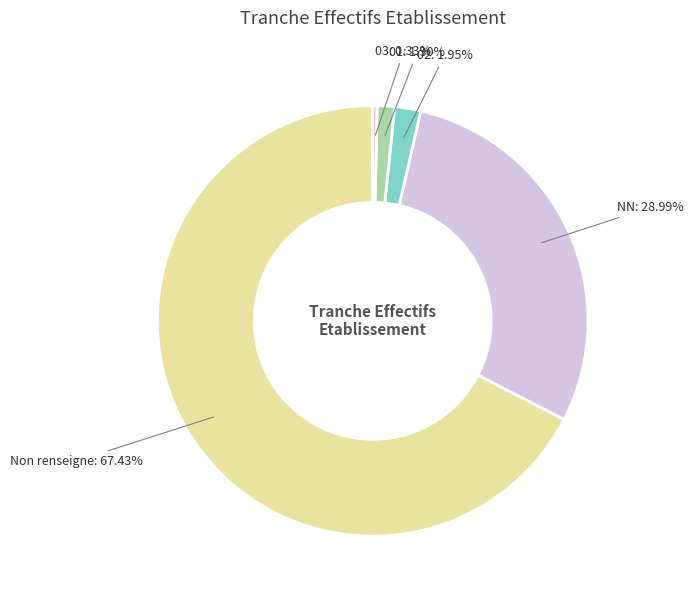

Count the number of slices in the pie.

5